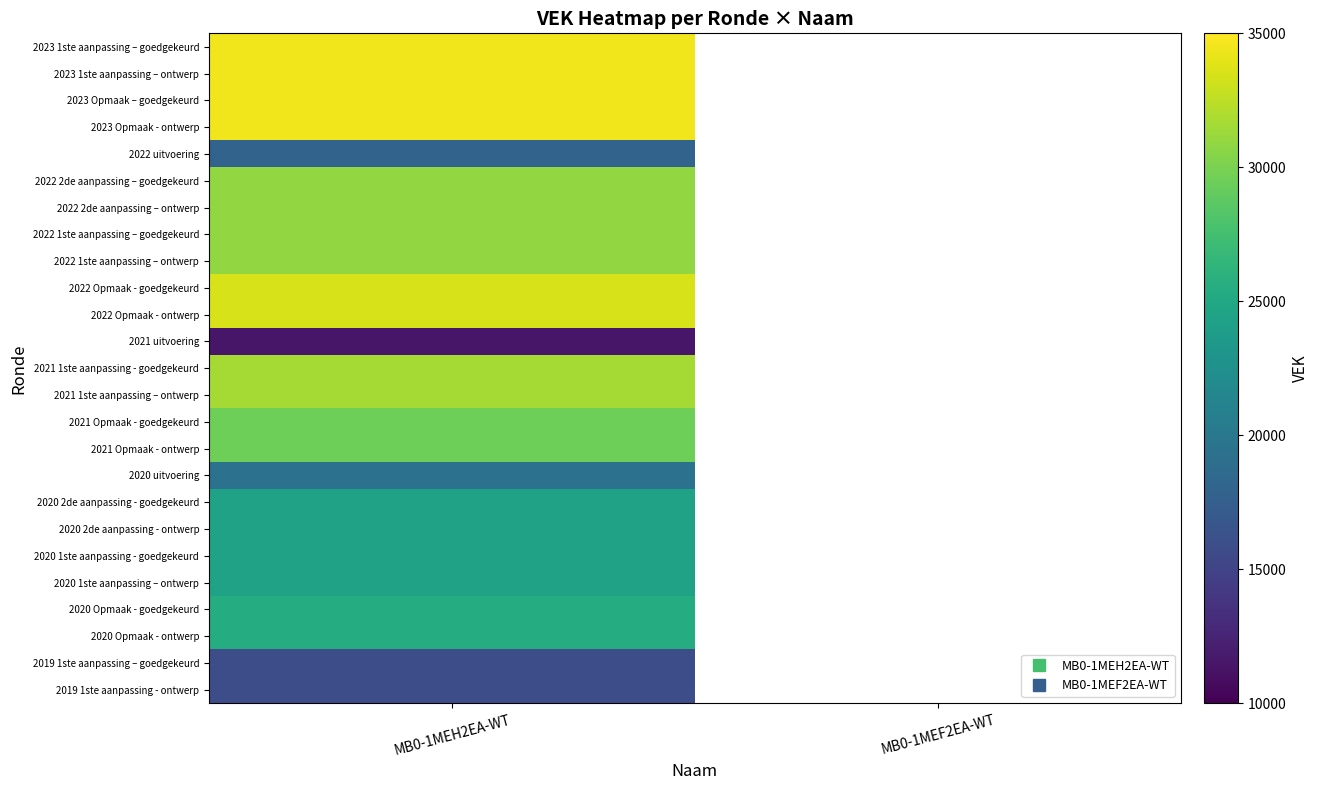

At how many categories does at least one series exceed 16789?

1